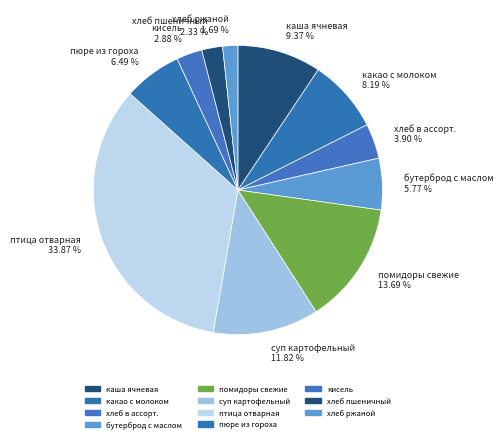

Combined, do птица отварная and пюре из гороха account for over 50%?

No